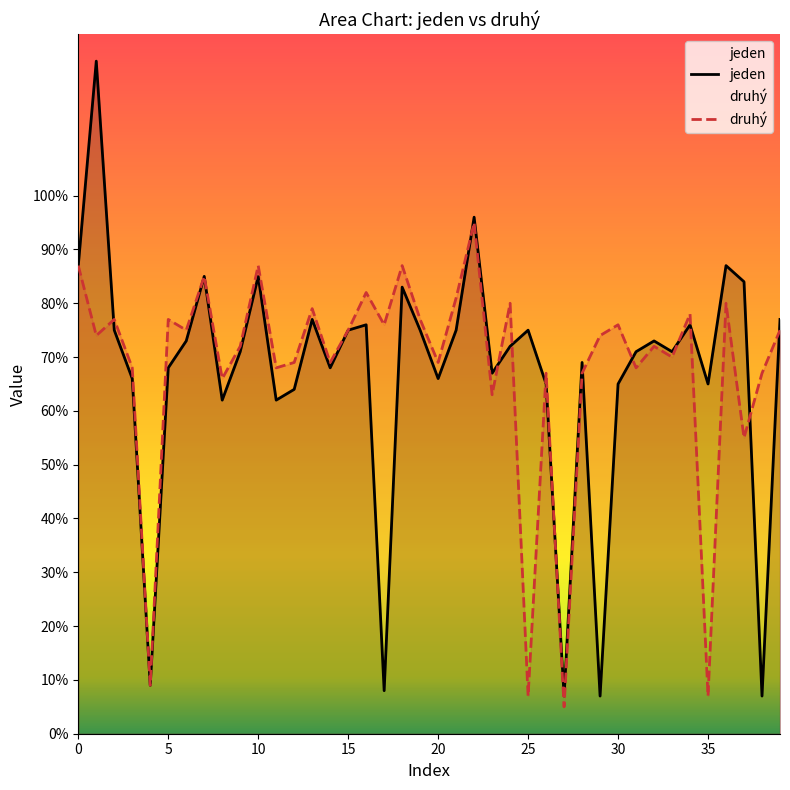

Which series changed the most between 15 and 23?

druhý